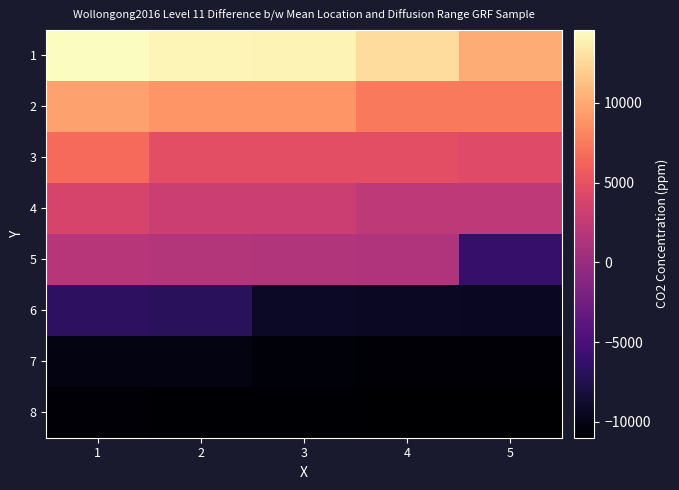

What is the smallest value displayed?

-10988.6